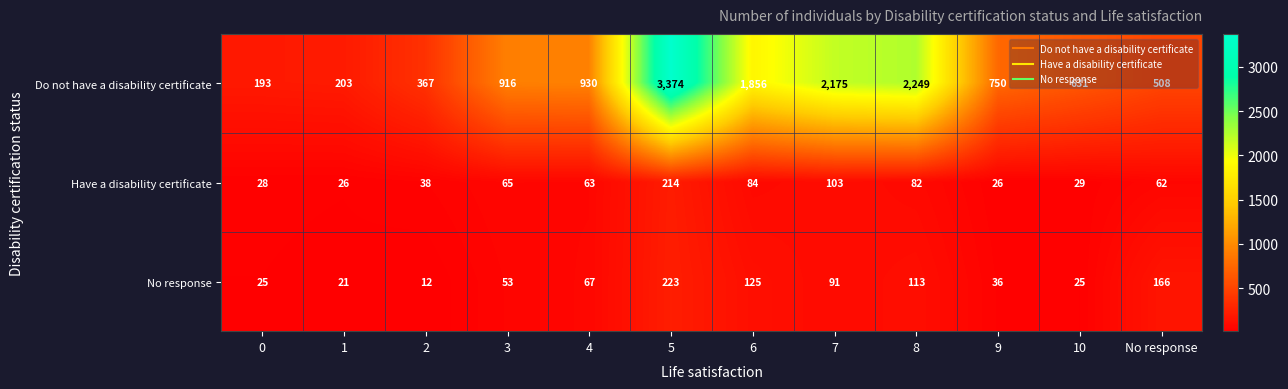

What is the minimum value shown in the chart?

12